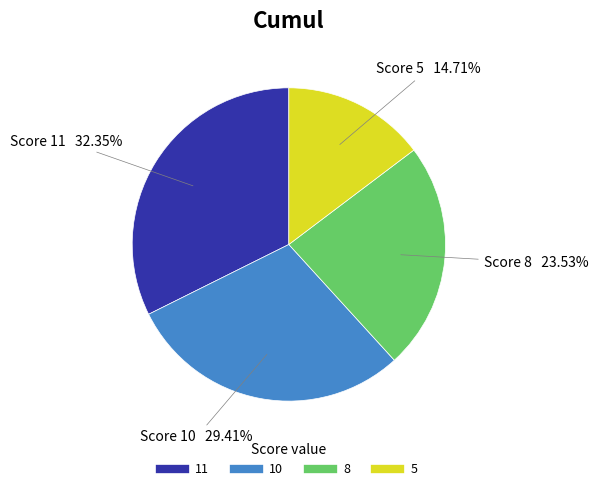

Is there any slice that represents more than half of the pie?

No